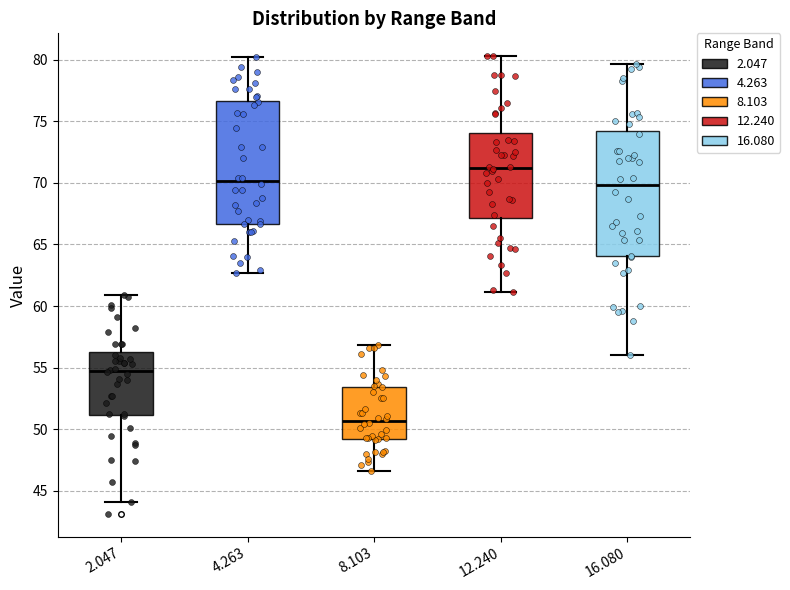

Which box has the lowest median line?

8.103